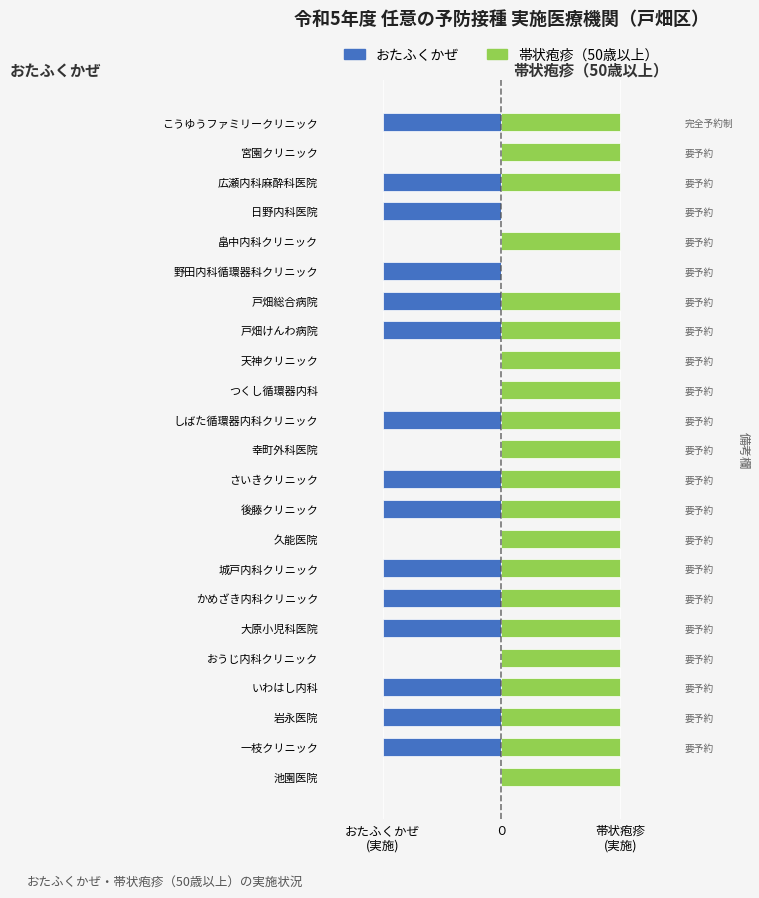

How many values in おたふくかぜ are below zero?

15